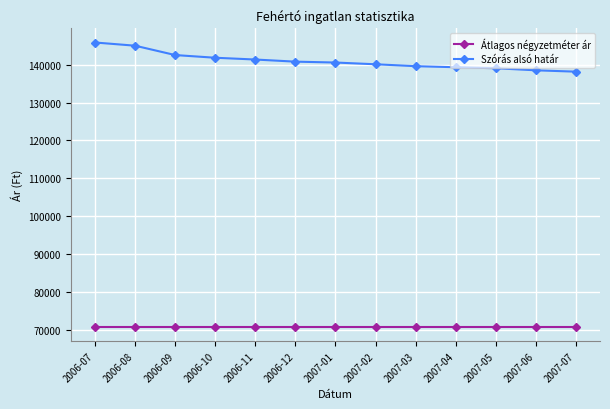

What is the label of the 12th point from the left?

2007-06